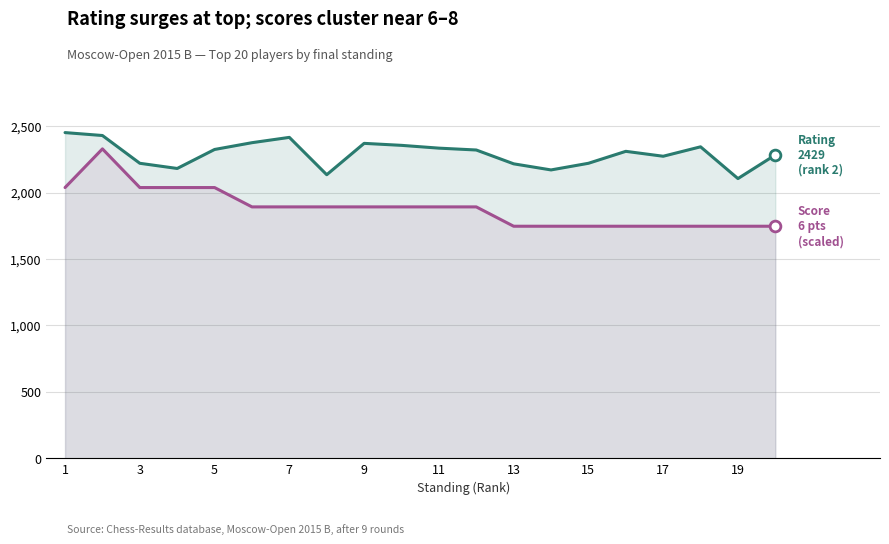

What is the total value across all series at 17?

4019.3